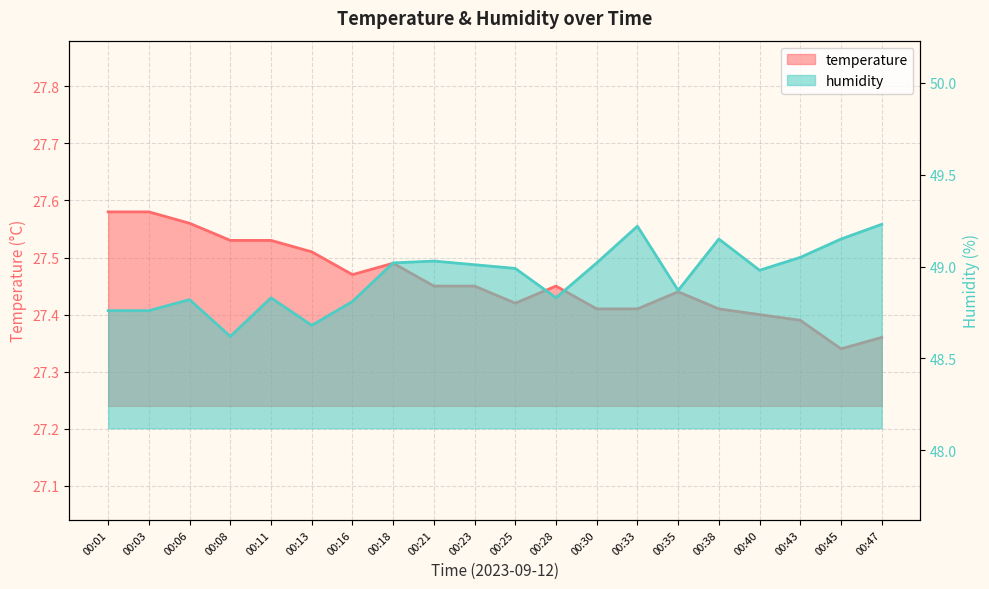

What is the total value across all series at 00:43?

76.4